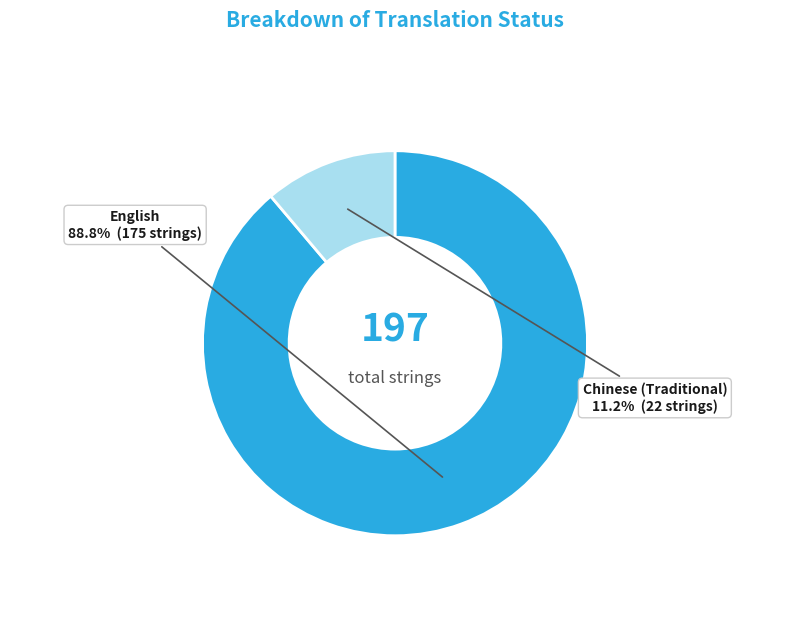

The Chinese (Traditional) slice represents 1% of the pie. True or false?

False